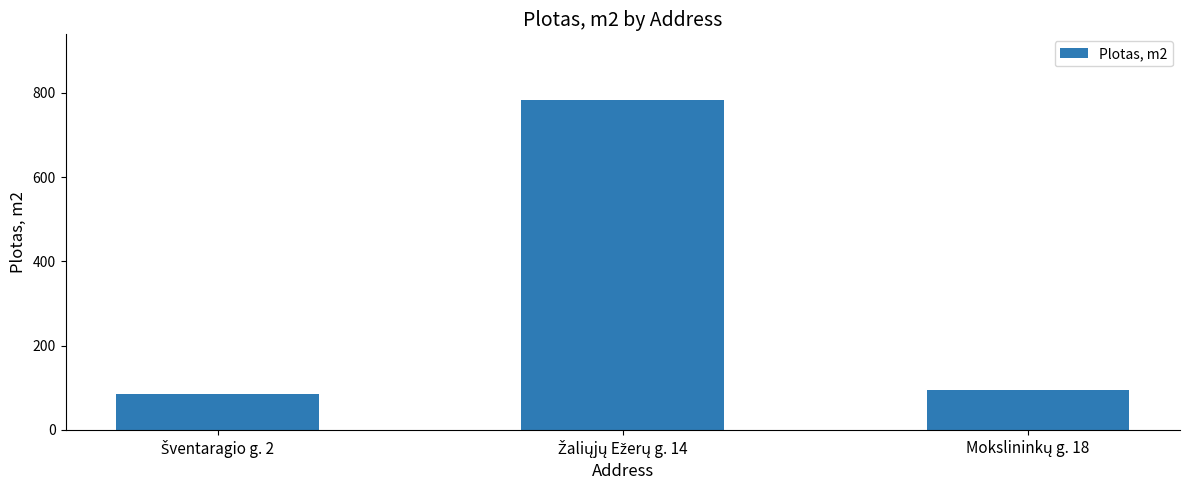

How many values are below 95?

1